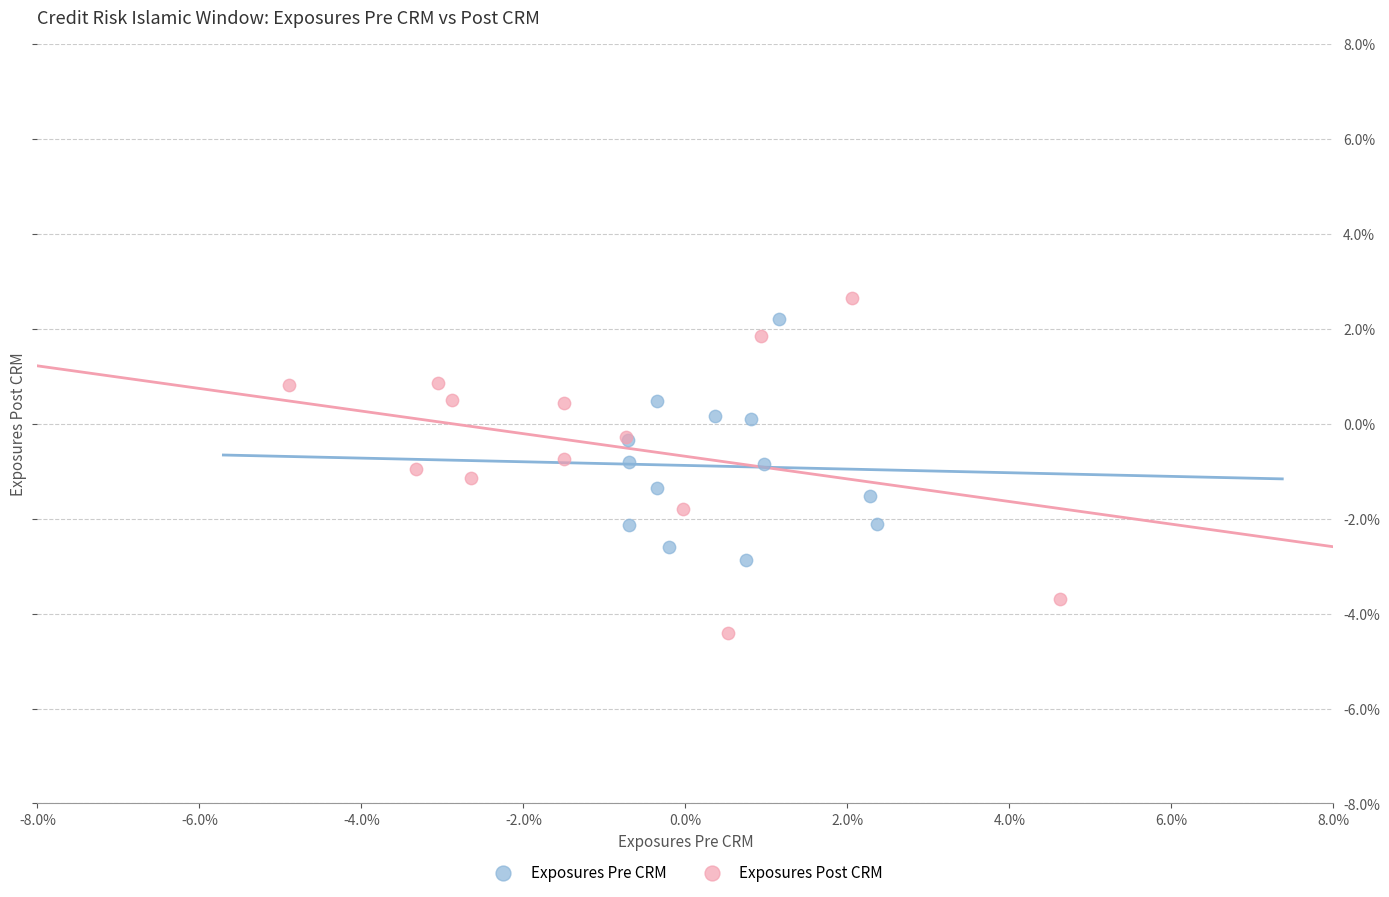

What are all the series names shown in the legend?

Exposures Pre CRM, Exposures Post CRM